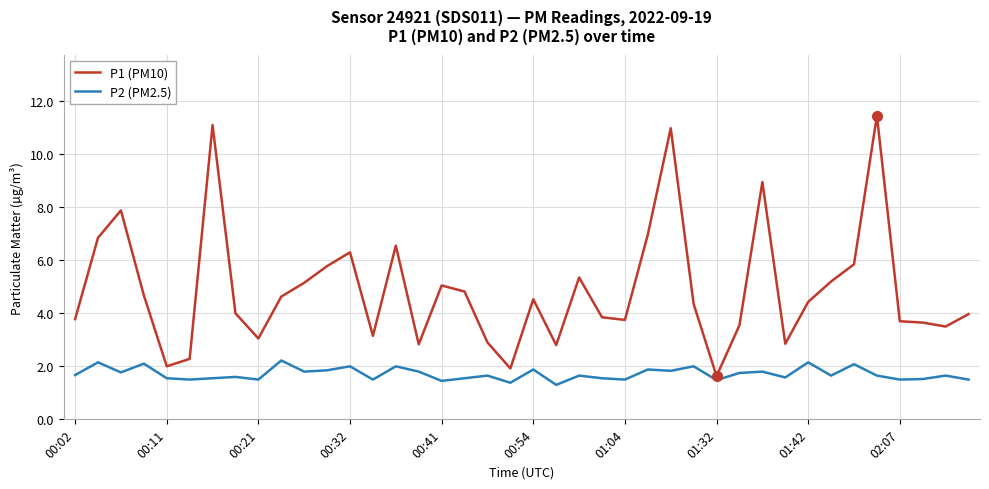

Which series has the widest spread of values?

P1 (PM10)